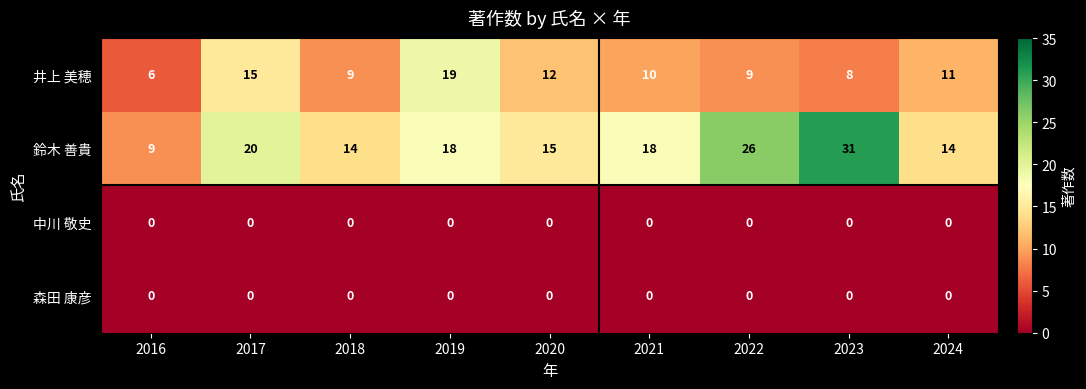

What is the total value across all series at 2016?

15